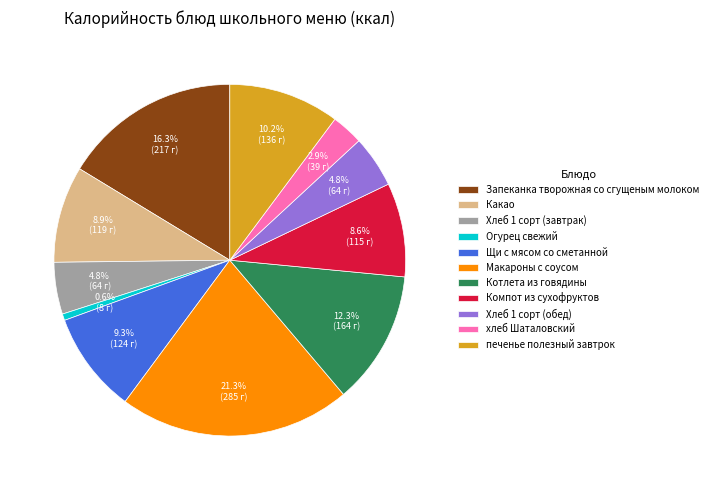

Does Какао represent more than half of the total?

No